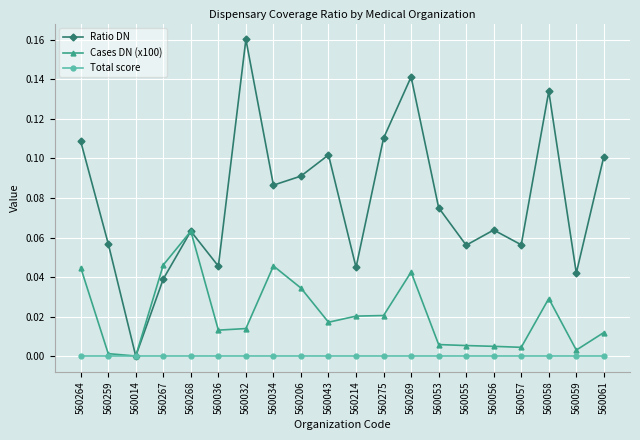

What is the label of the 2nd point from the right?

560059